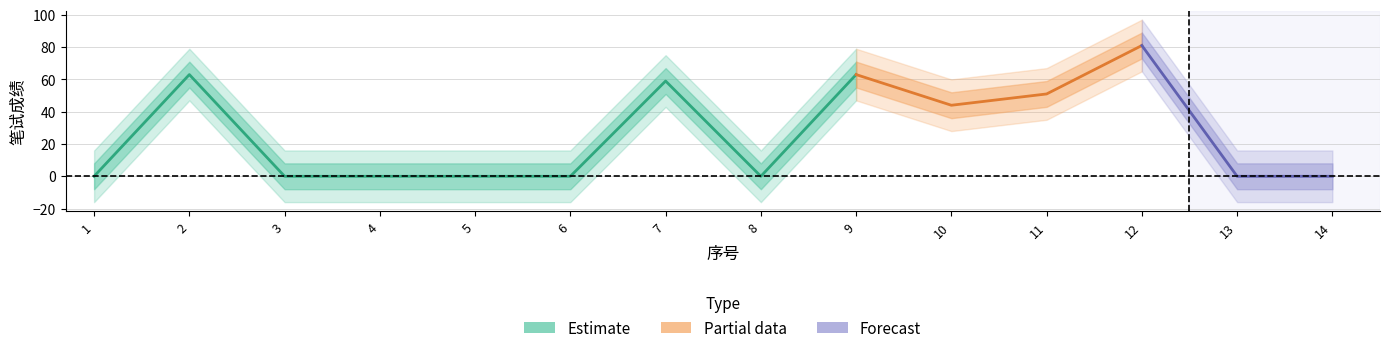

At how many categories does at least one series exceed 32?

6